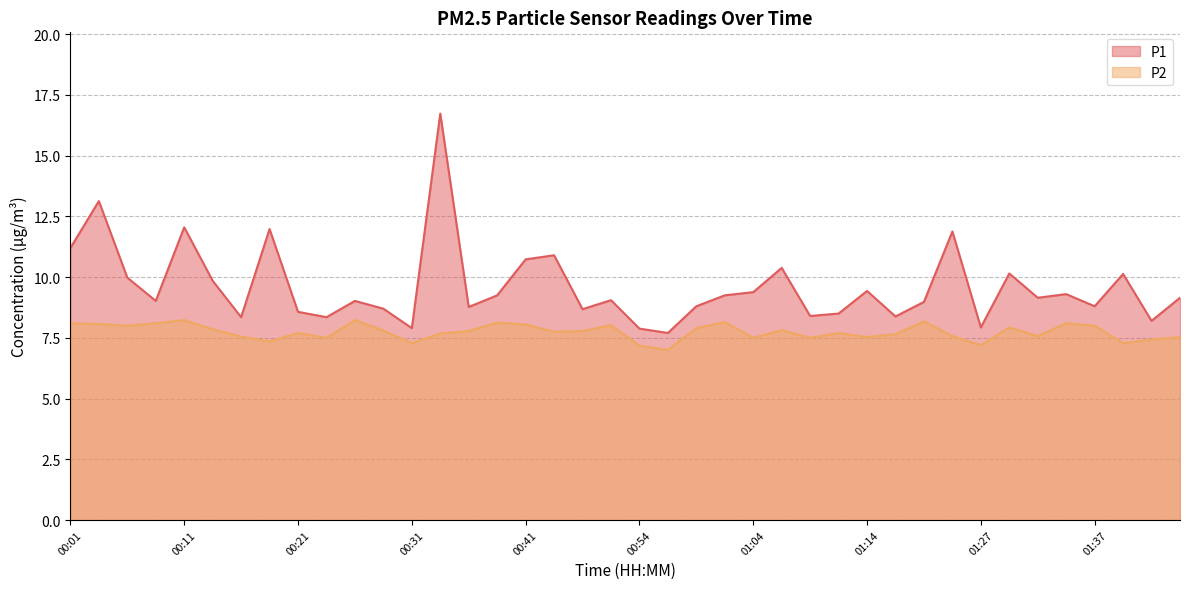

How many interior local peaks does the P1 series have?

13